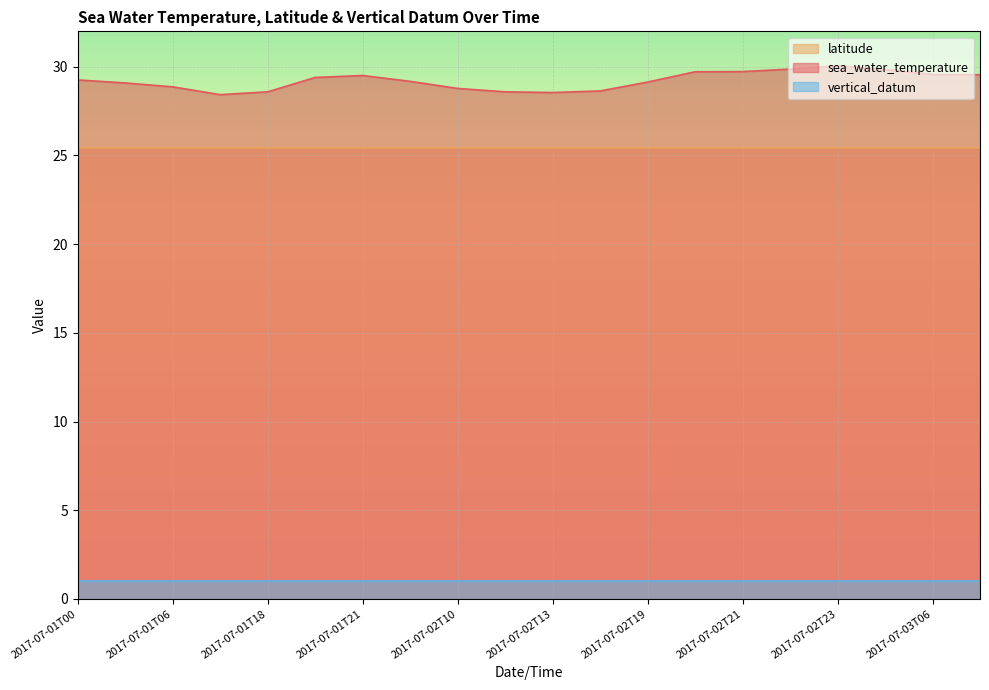

What is the total value across all series at 2017-07-03T03?

56.3